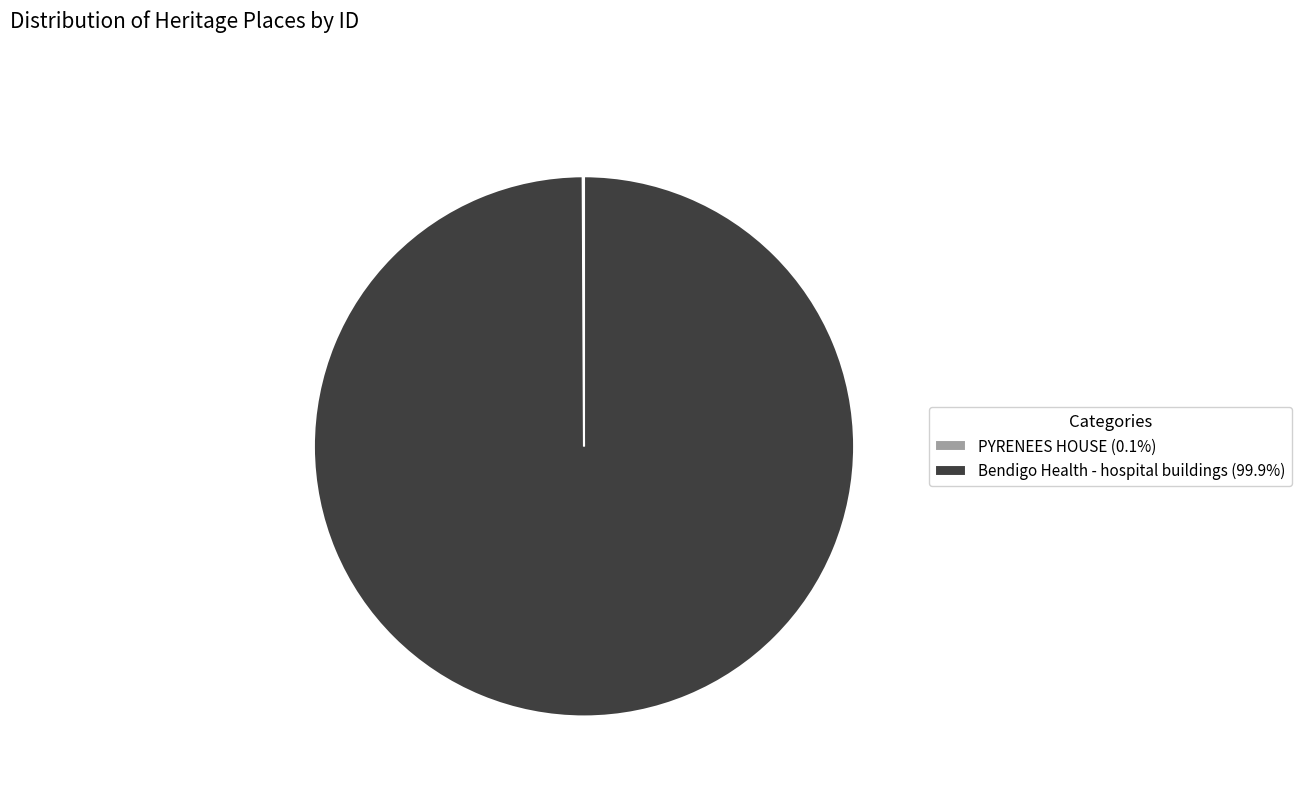

Does any single category account for the majority?

Yes